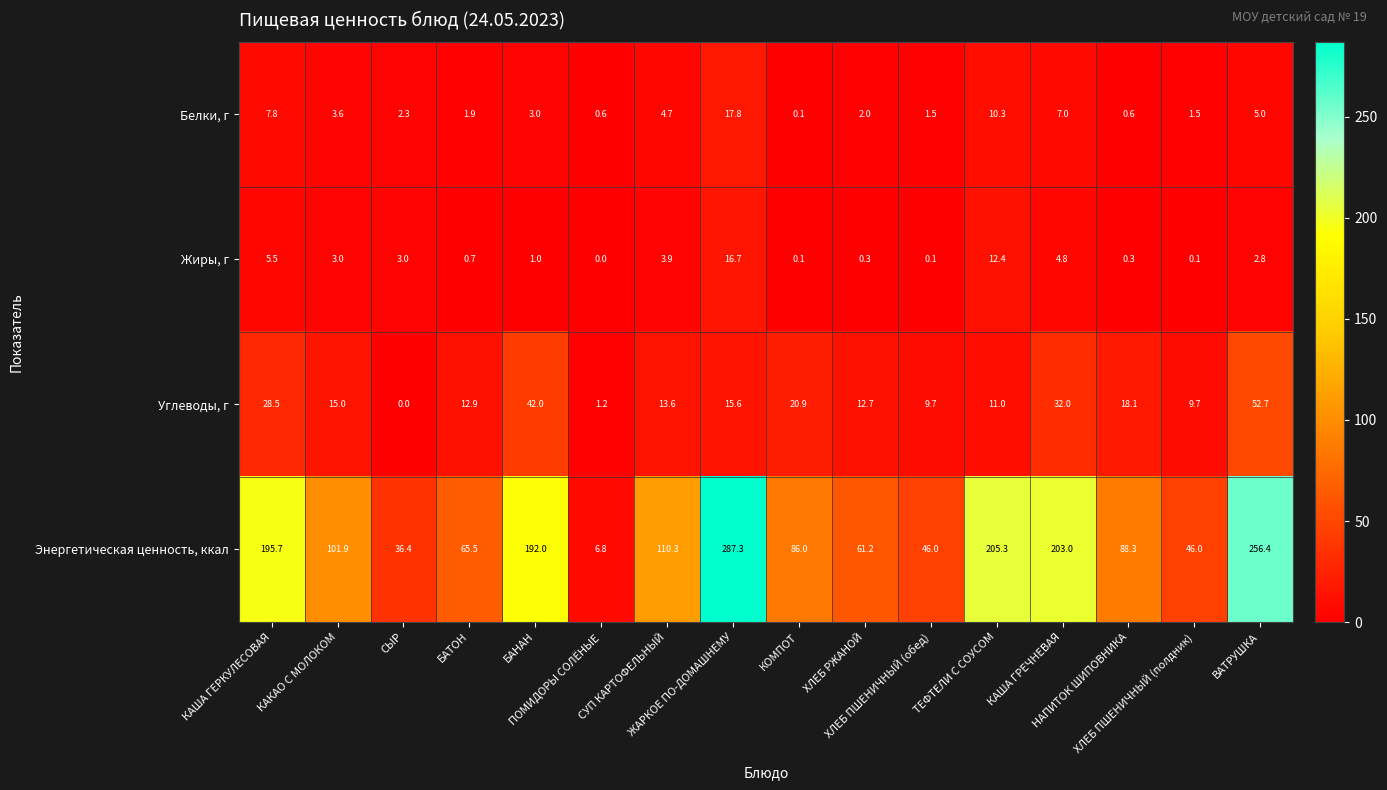

What is the maximum value shown in the chart?

287.3